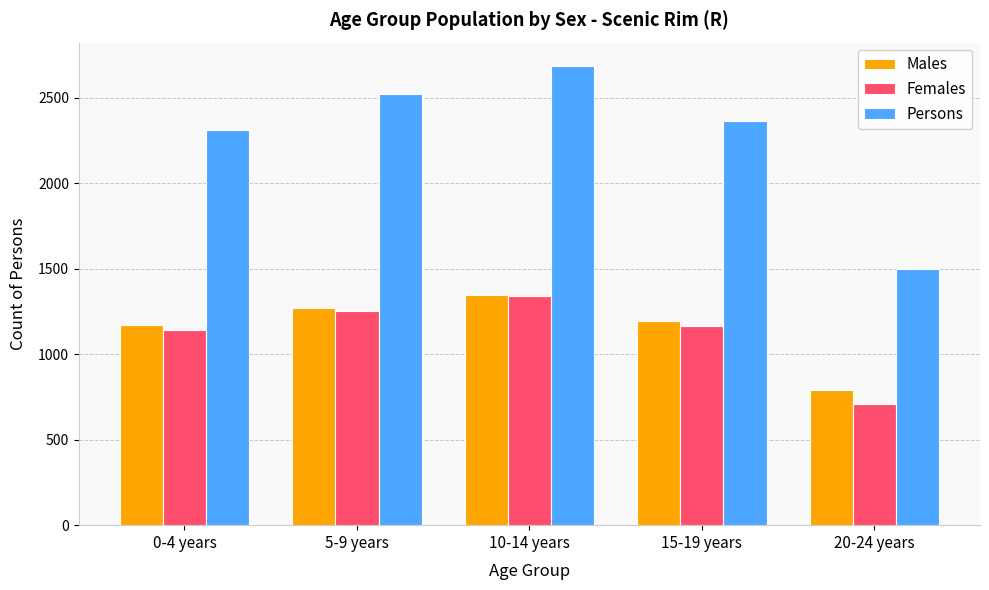

Rank the series at 20-24 years from lowest to highest value.

Females, Males, Persons